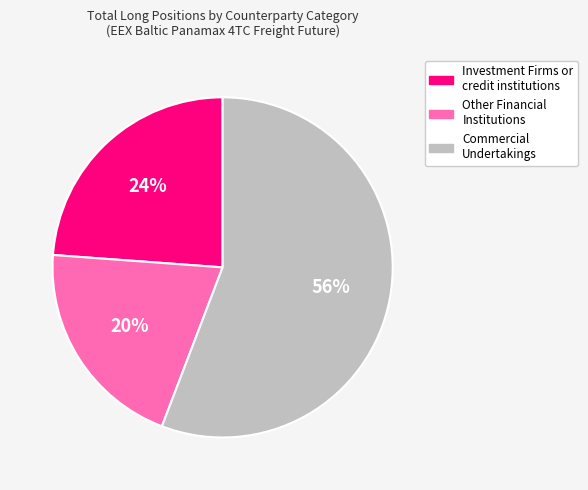

Which category has the biggest portion of the pie?

Commercial Undertakings